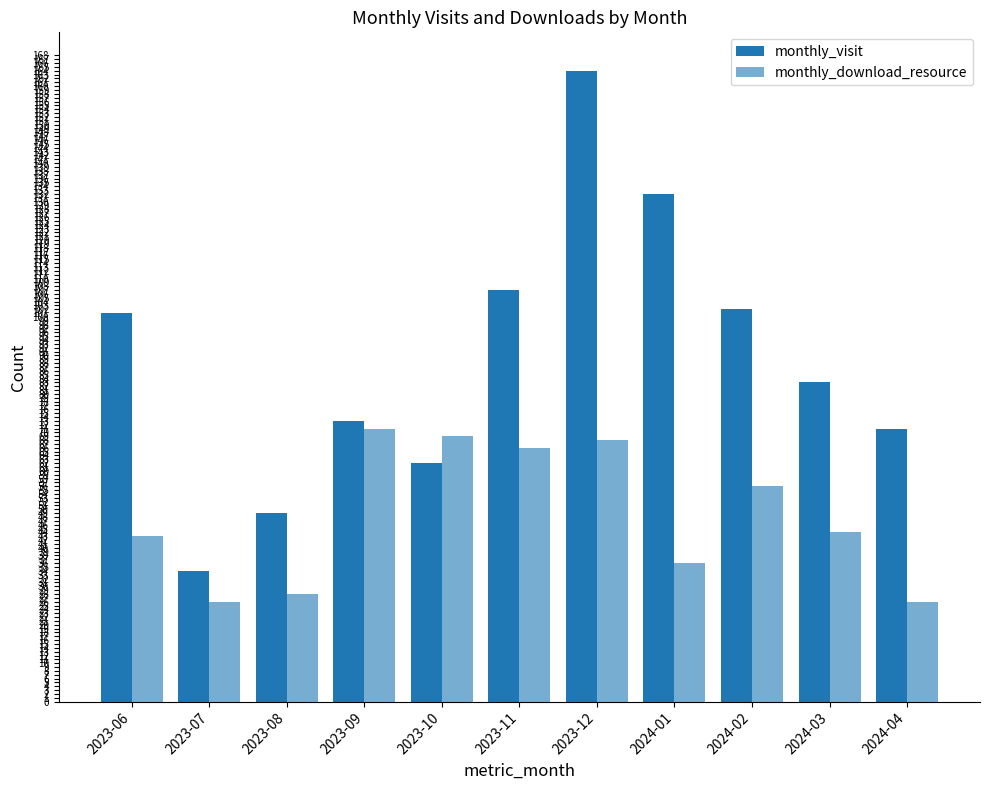

Count the number of data series in this chart.

2